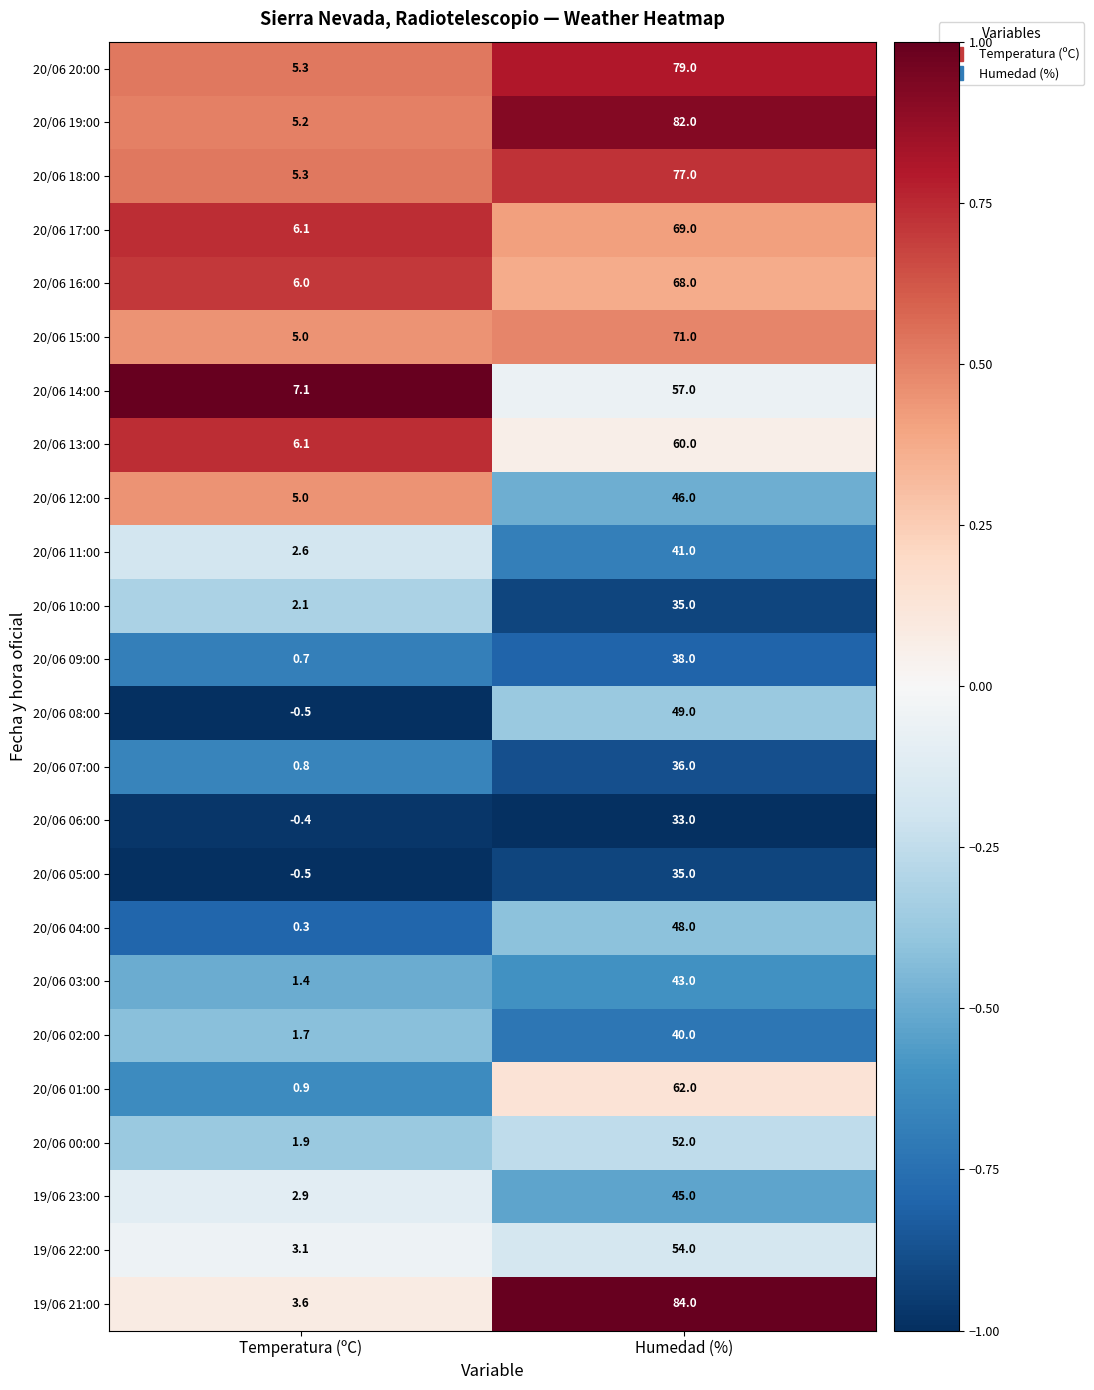

What is the difference between the maximum and minimum values in the 20/06 02:00 series?

38.3